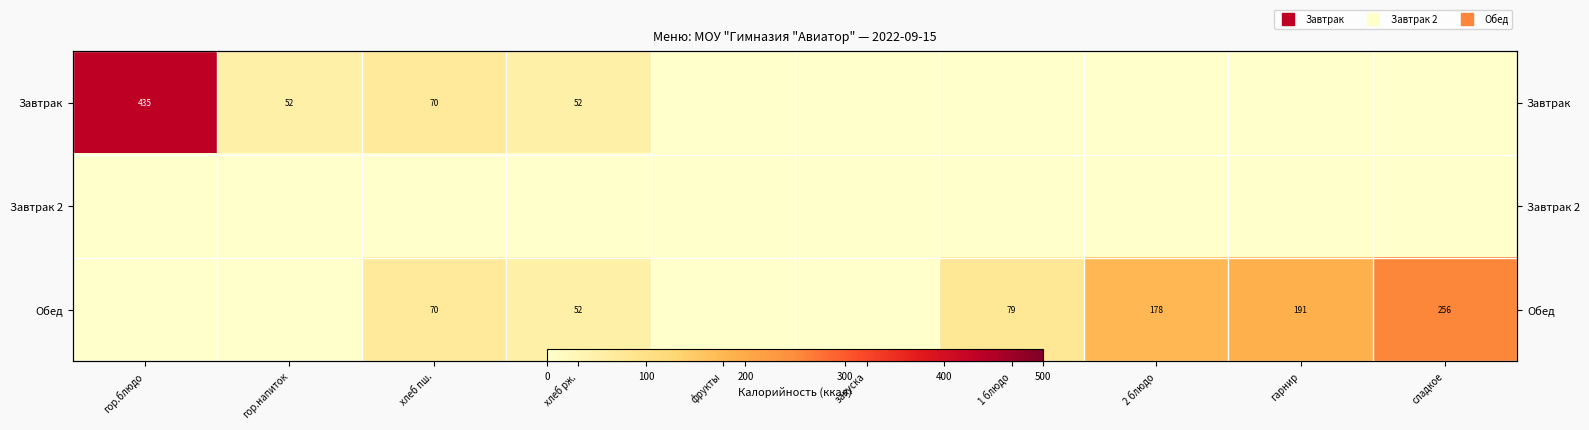

At гор.напиток, list the series in order from largest to smallest.

Завтрак, Завтрак 2, Обед